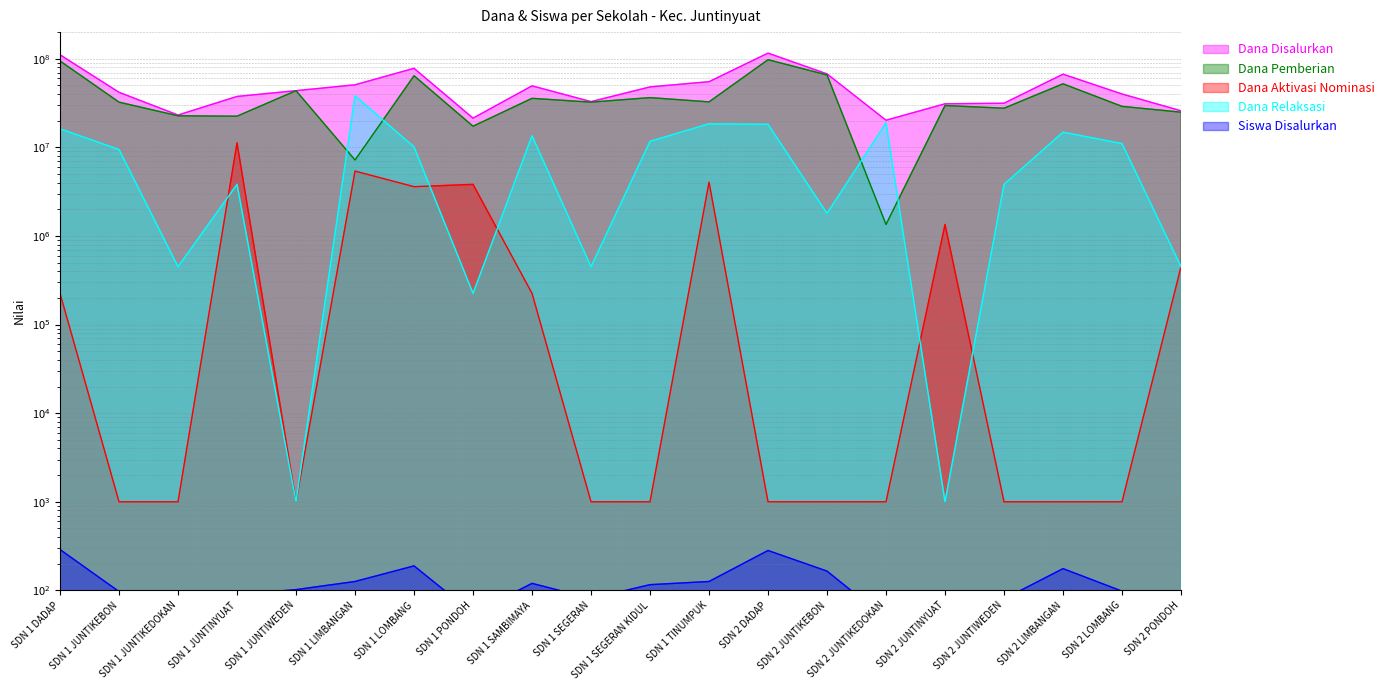

True or false: Dana Aktivasi Nominasi and Siswa Disalurkan cross at least once.

False